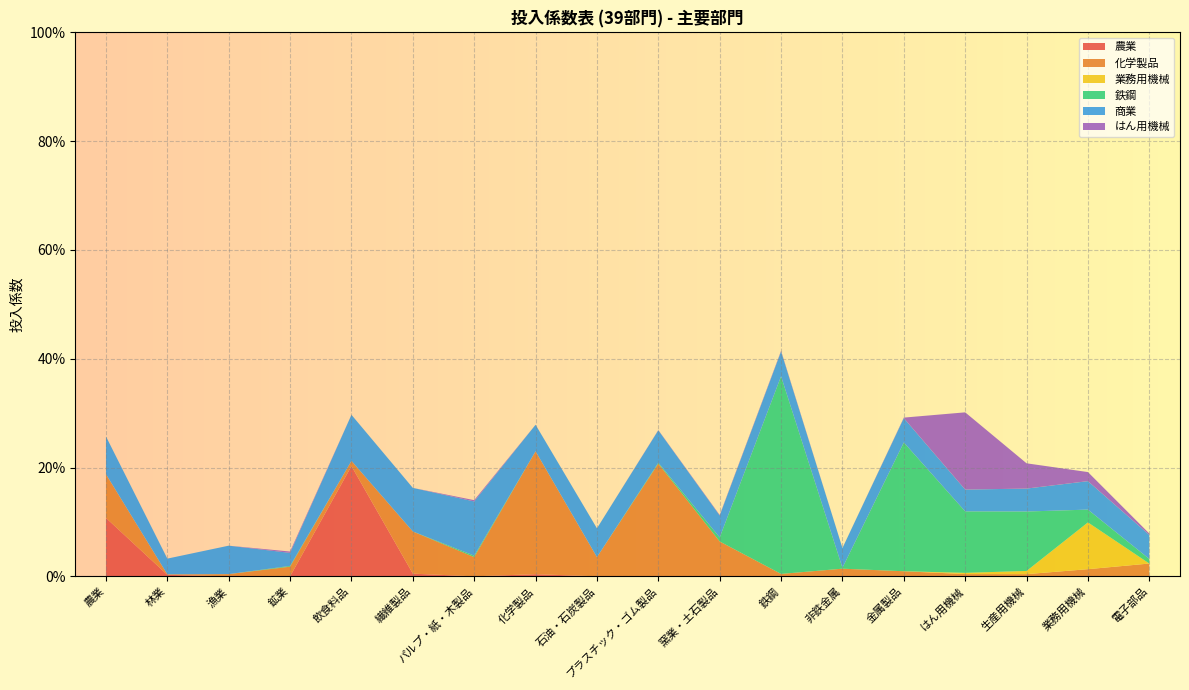

Reading left to right, list all the values displayed in this chart.

農業: 0.1	0.0	0.0	0.0	0.2	0.0	0.0	0.0	0.0	0.0	0.0	0.0	0.0	0.0	0.0	0.0	0.0	0.0
化学製品: 0.1	0.0	0.0	0.0	0.0	0.1	0.0	0.2	0.0	0.2	0.1	0.0	0.0	0.0	0.0	0.0	0.0	0.0
業務用機械: 0.0	0.0	0.0	0.0	0.0	0.0	0.0	0.0	0.0	0.0	0.0	0.0	0.0	0.0	0.0	0.0	0.1	0.0
鉄鋼: 0.0	0.0	0.0	0.0	0.0	0.0	0.0	0.0	0.0	0.0	0.0	0.4	0.0	0.2	0.1	0.1	0.0	0.0
商業: 0.1	0.0	0.1	0.0	0.1	0.1	0.1	0.0	0.1	0.1	0.0	0.0	0.0	0.0	0.0	0.0	0.1	0.0
はん用機械: 0.0	0.0	0.0	0.0	0.0	0.0	0.0	0.0	0.0	0.0	0.0	0.0	0.0	0.0	0.1	0.0	0.0	0.0